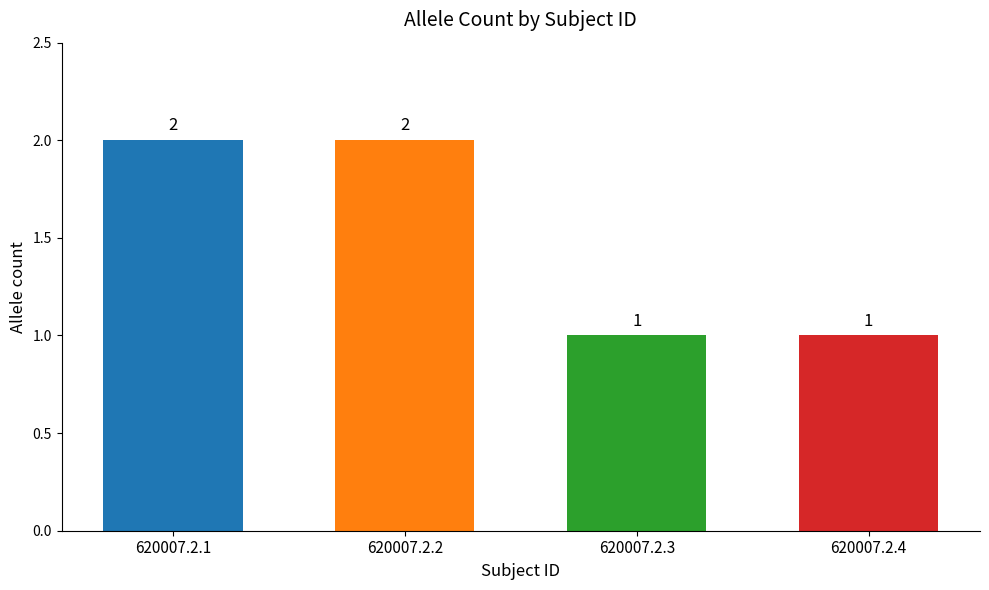

What is the greatest value displayed?

2